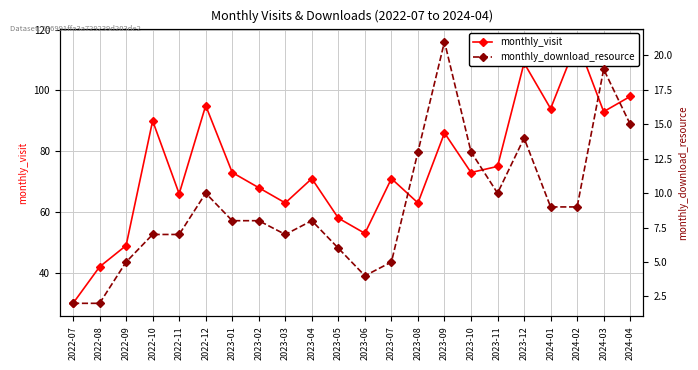

The monthly_visit series shows 86 at 2023-09. True or false?

True